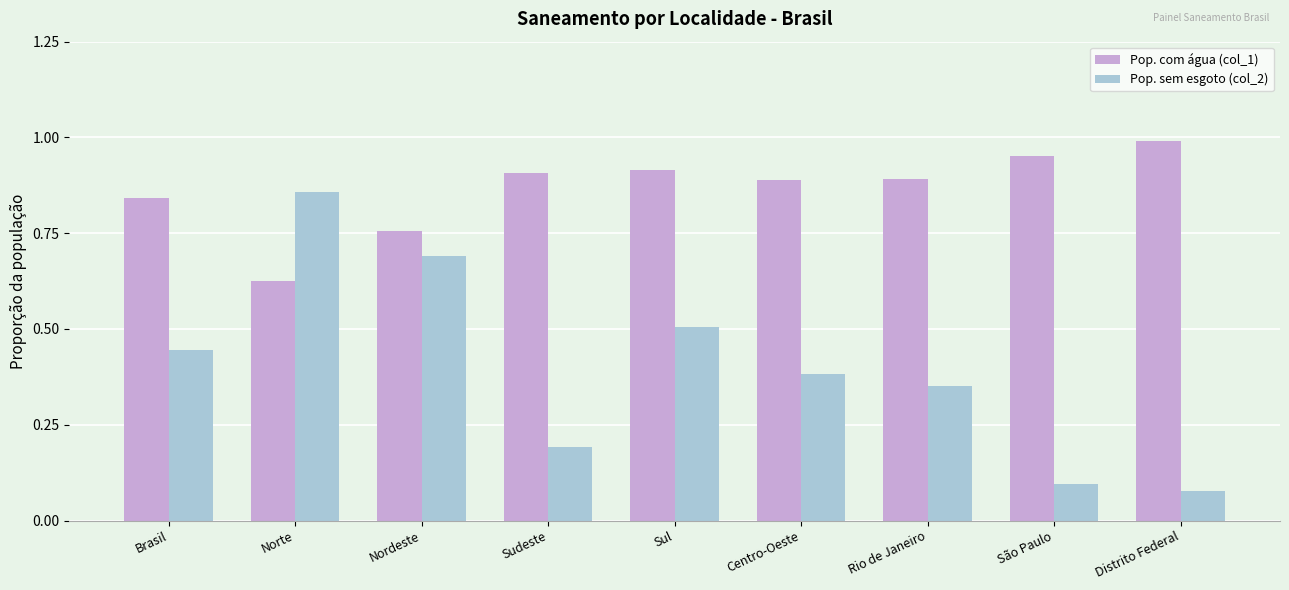

What is the total value across all series at Centro-Oeste?

1.3